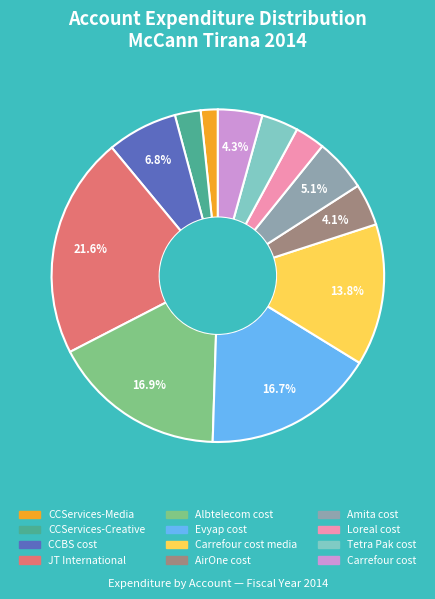

Is there any slice that represents more than half of the pie?

No